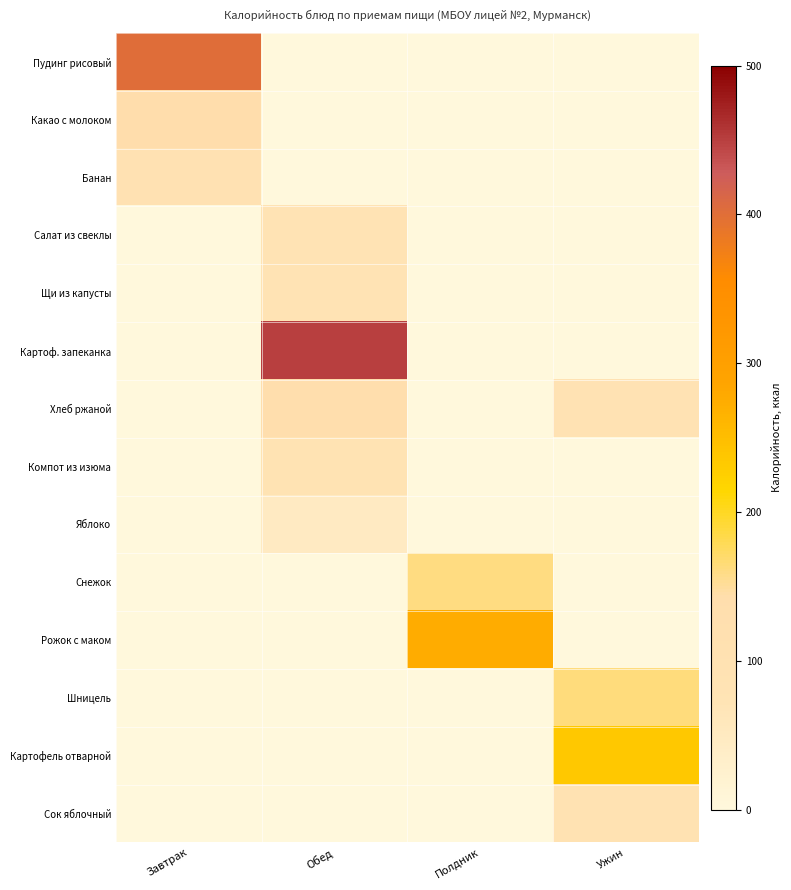

What is the spread (max minus min) of values at Ужин?

235.6